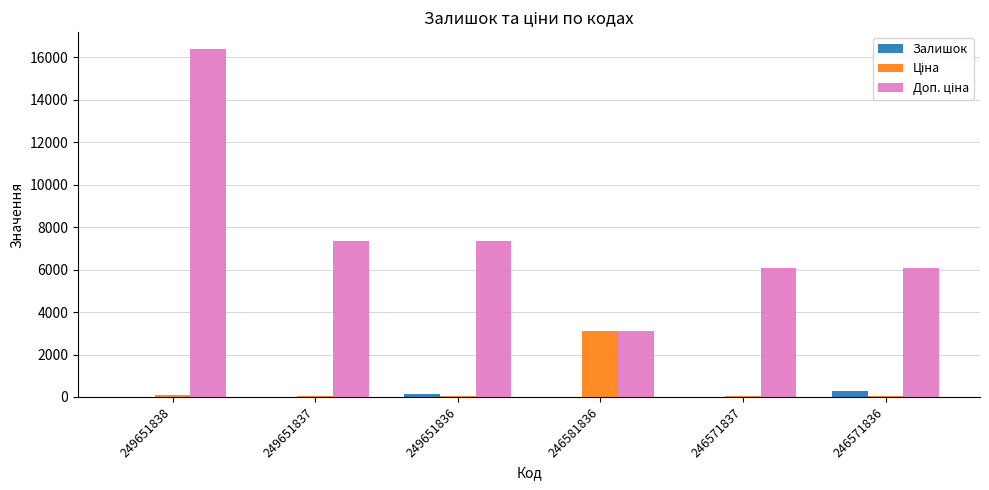

True or false: Залишок has a value of 145.0 at 249651836.

True